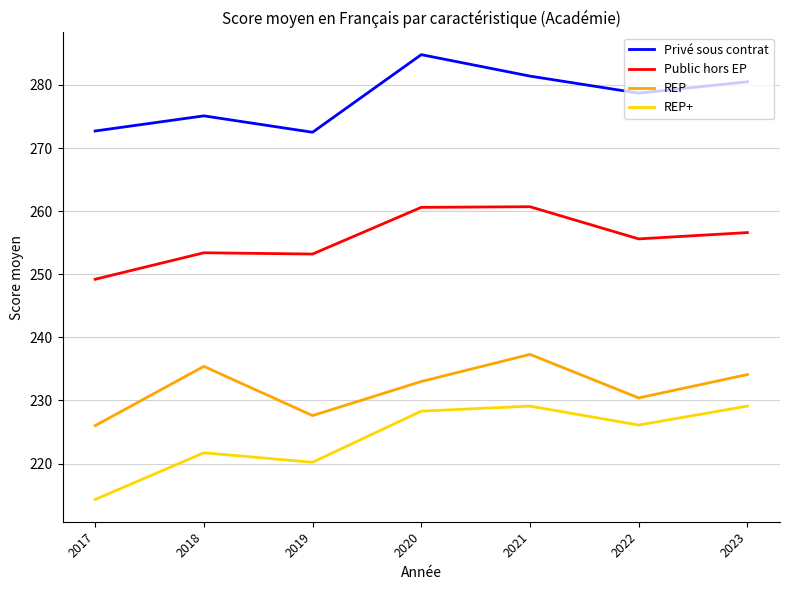

What is the maximum value shown in the chart?

284.8